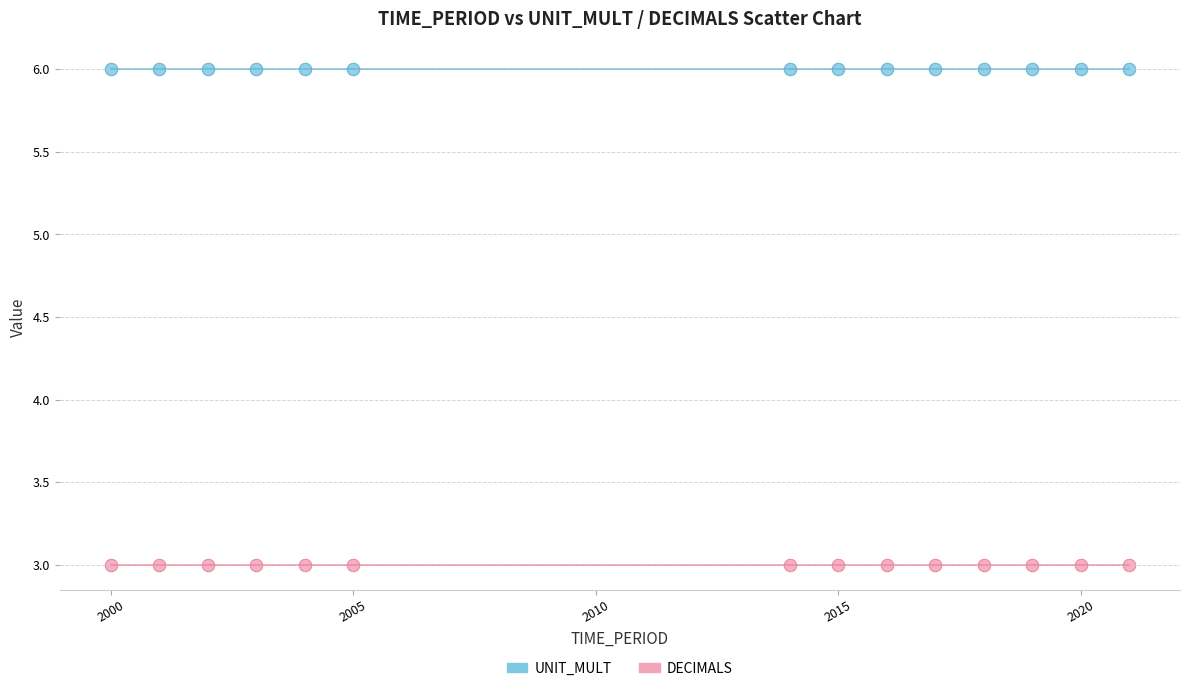

What are all the series names shown in the legend?

UNIT_MULT, DECIMALS